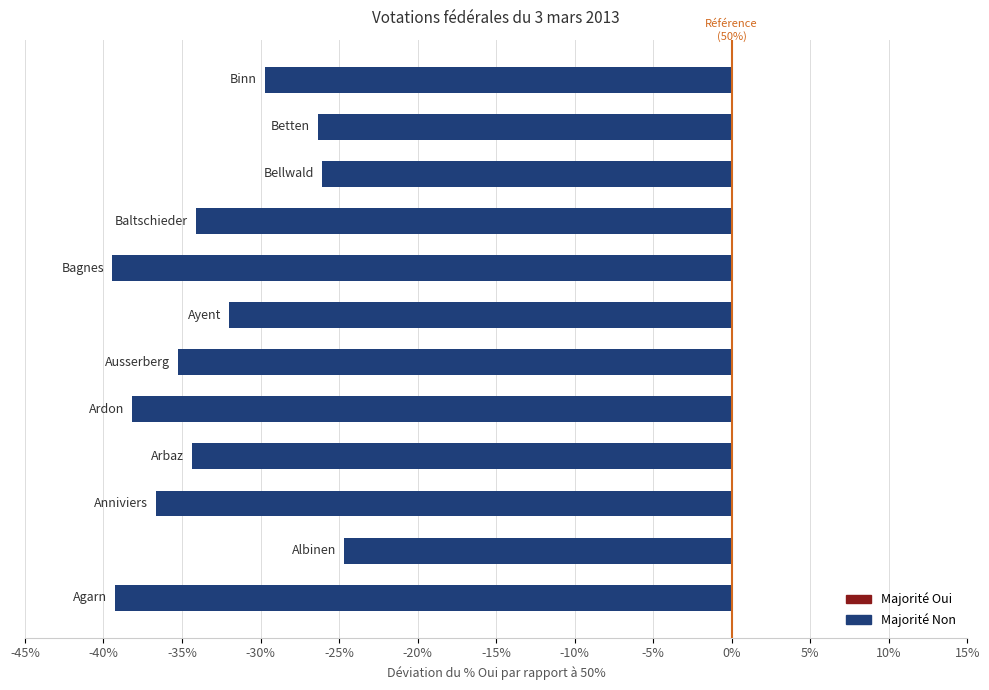

What is the smallest value displayed?

-39.4